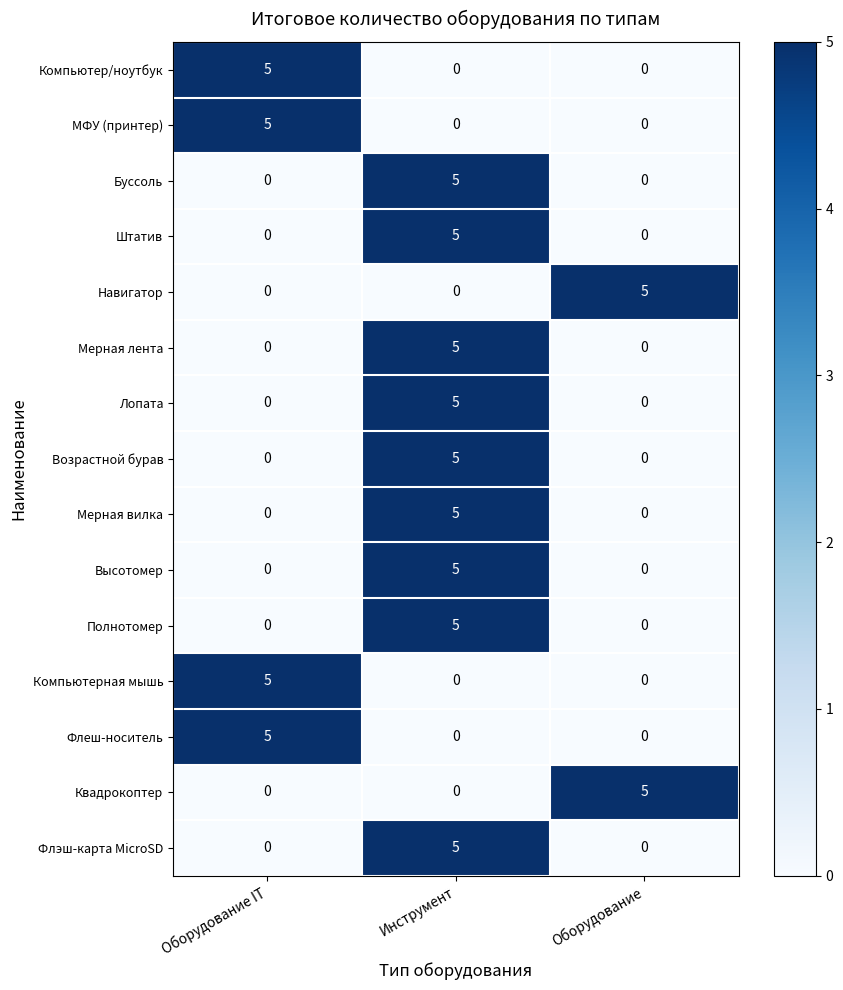

What is the maximum value shown in the chart?

5